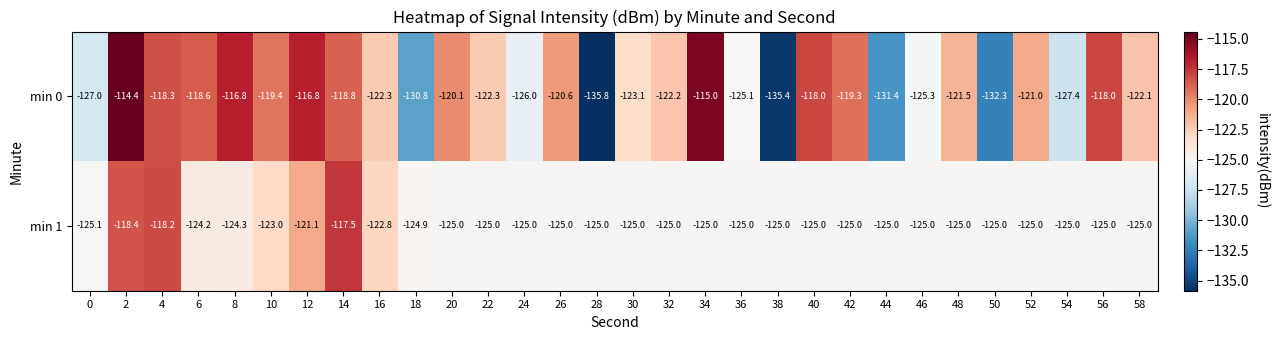

At which category is the sum across all series the highest?

2